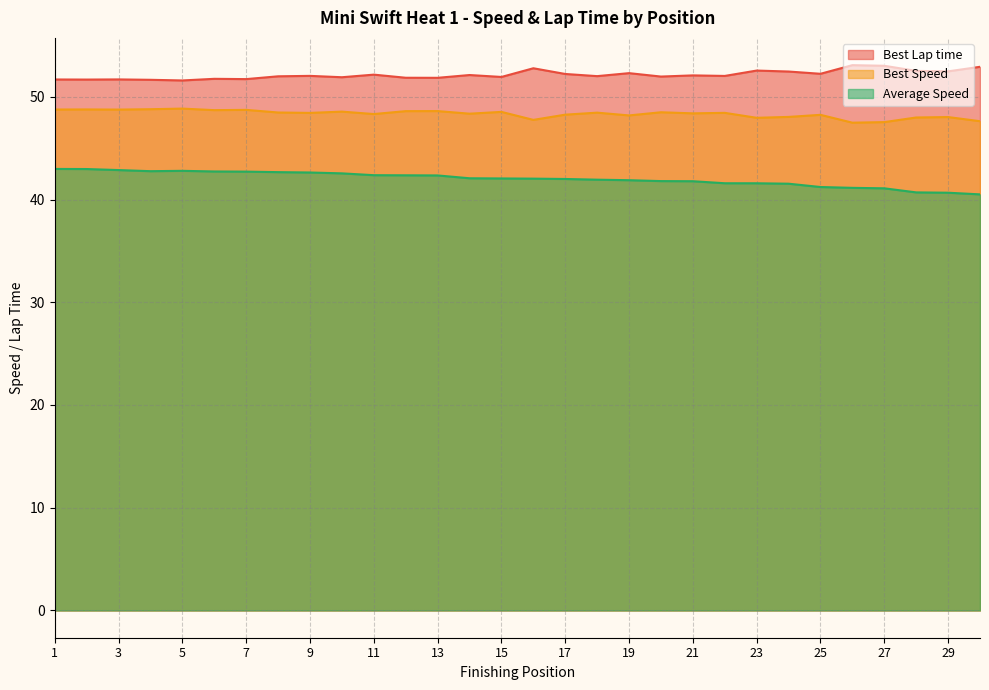

Does the chart have visible grid lines?

Yes